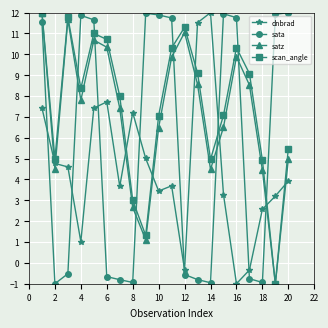

Which series ends up on top after the final intersection of scan_angle and dnbrad?

scan_angle